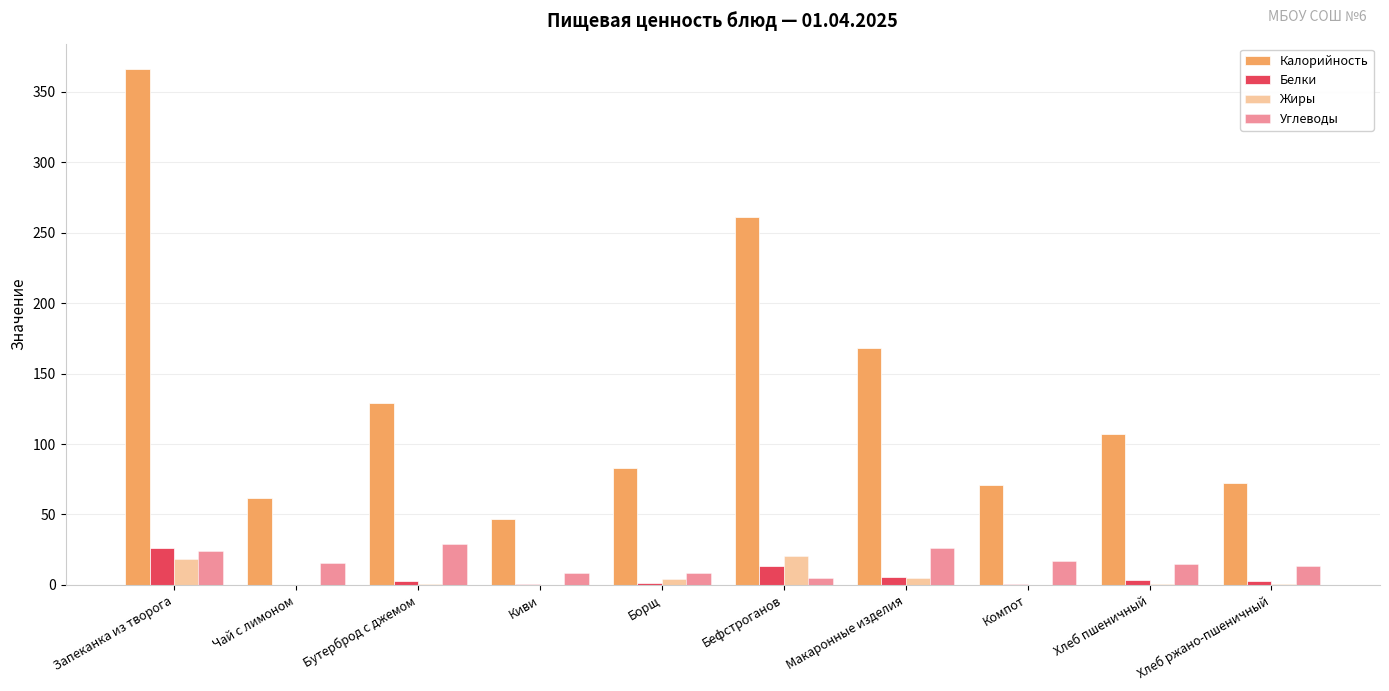

What position from the right is Киви?

7